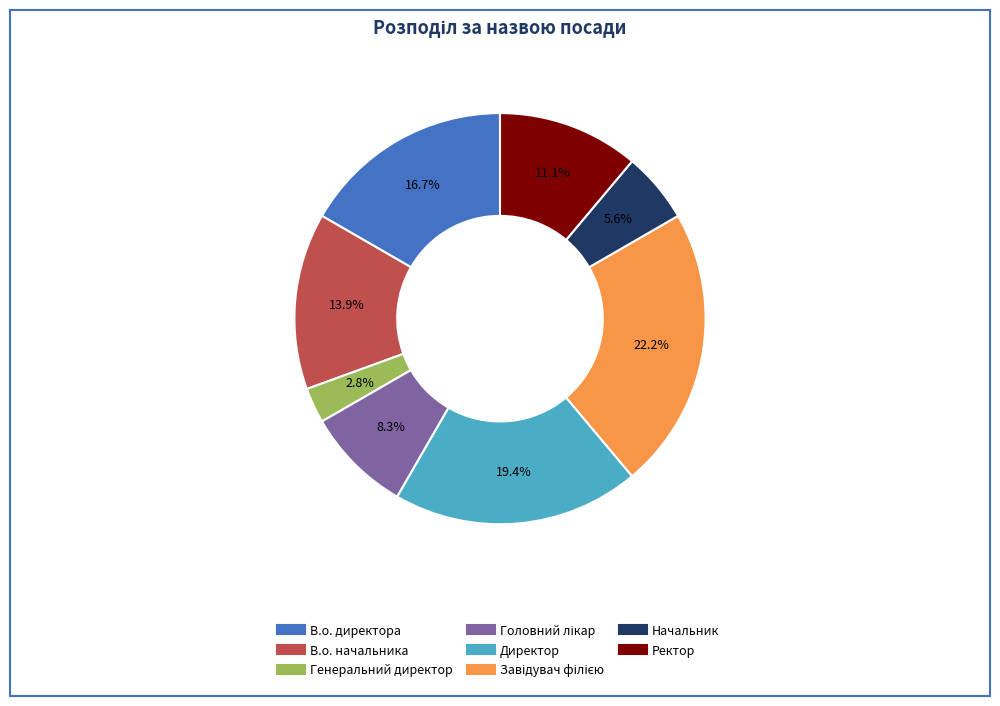

Between В.о. начальника and Генеральний директор, which is larger?

В.о. начальника